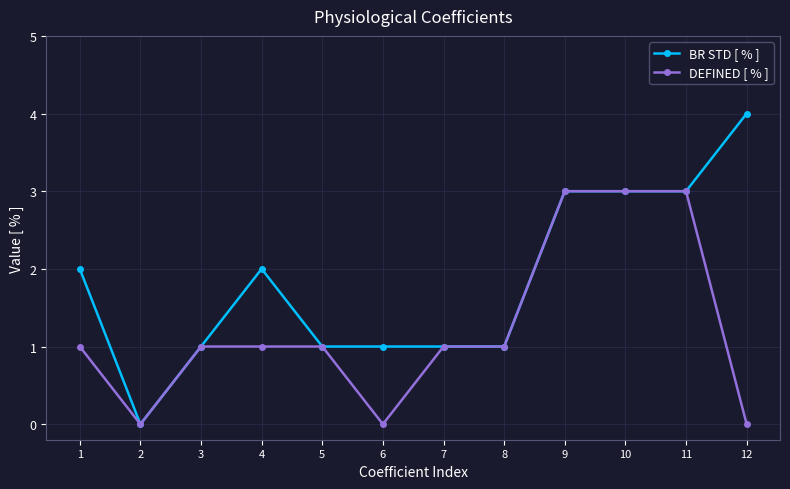

Reading left to right, transcribe all the data shown in this chart.

BR STD [ % ]: 1=2	2=0	3=1	4=2	5=1	6=1	7=1	8=1	9=3	10=3	11=3	12=4
DEFINED [ % ]: 1=1	2=0	3=1	4=1	5=1	6=0	7=1	8=1	9=3	10=3	11=3	12=0